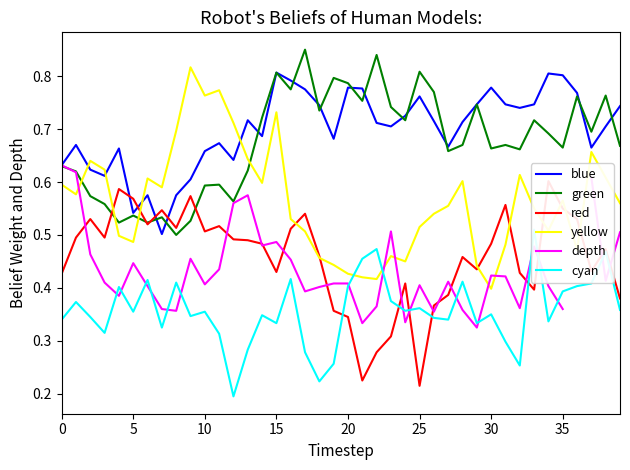

True or false: depth and yellow intersect in this chart.

True